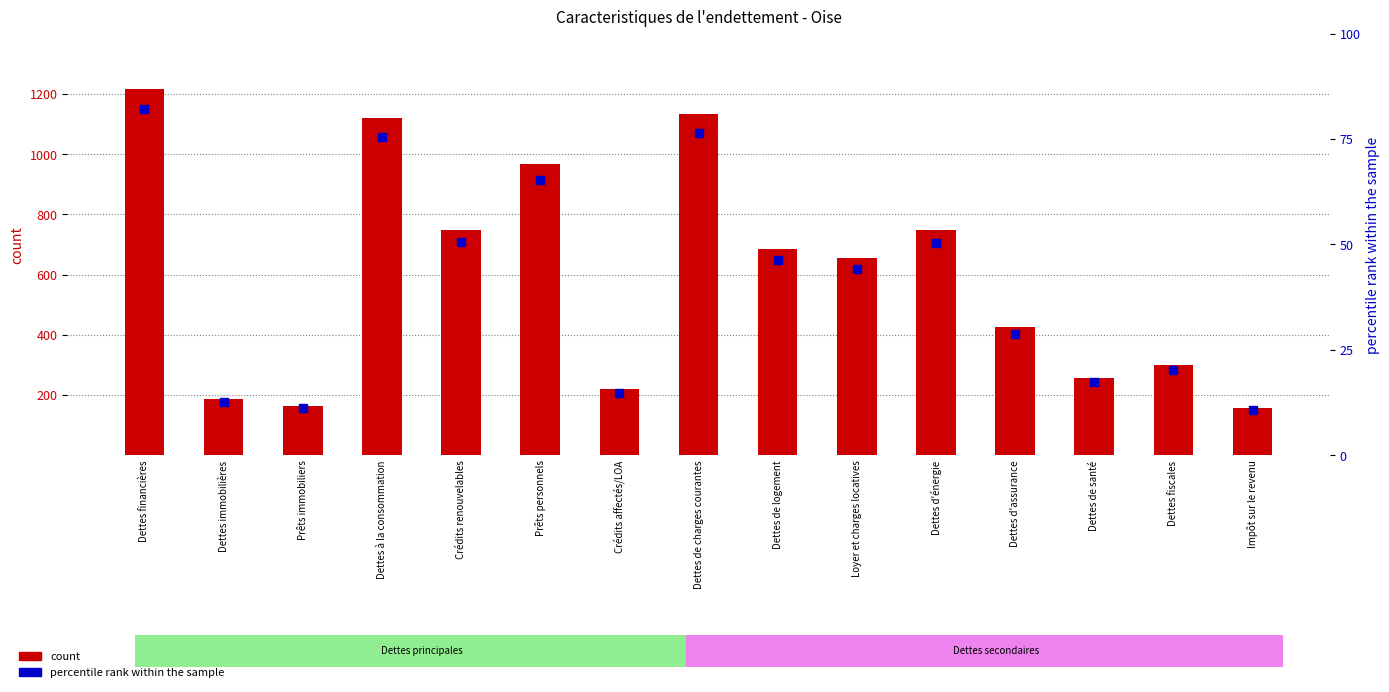

At how many categories does at least one series exceed 916?

4